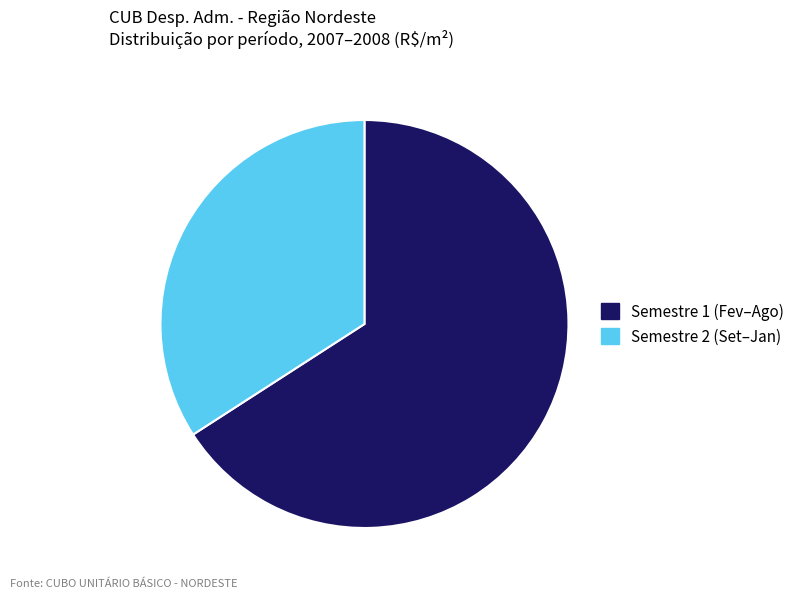

How many slices are in this pie chart?

2